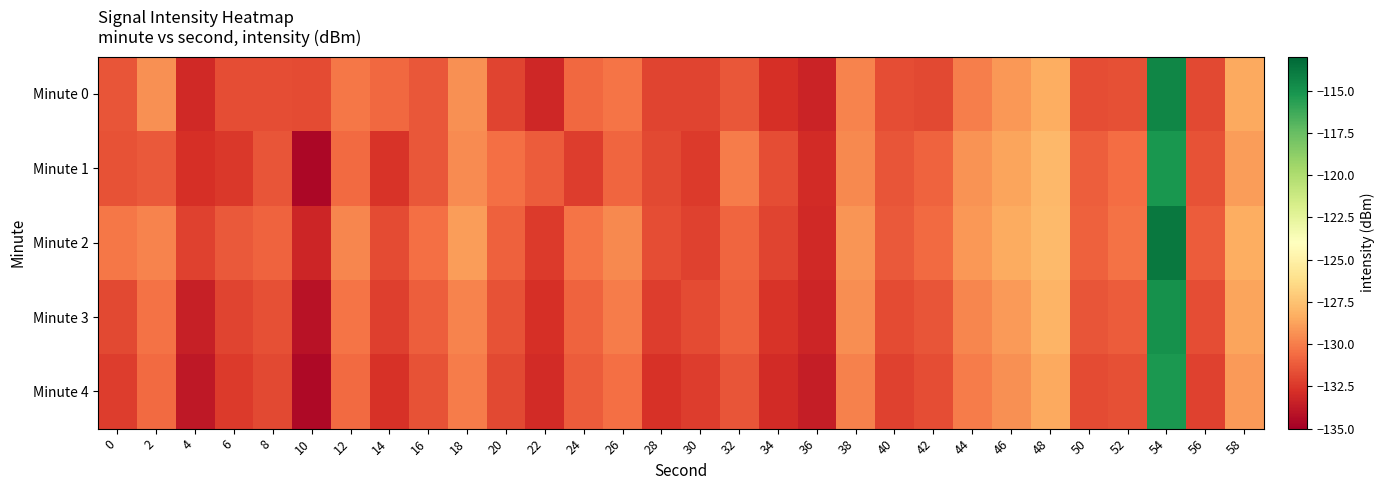

What is the spread (max minus min) of values at 48?

0.7